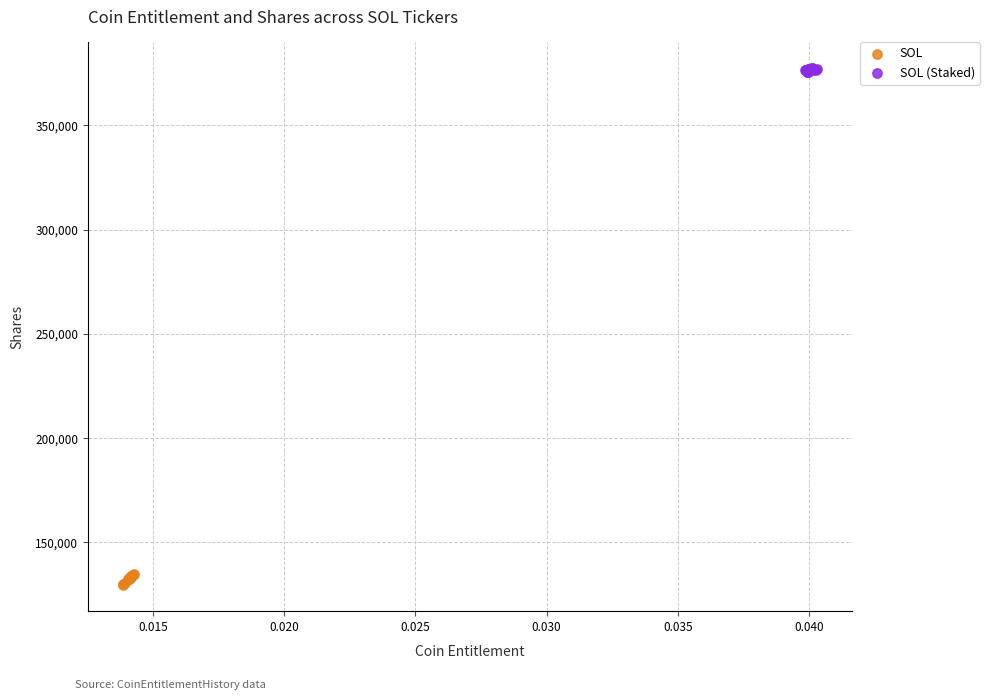

Which series contains the lowest Y value?

SOL